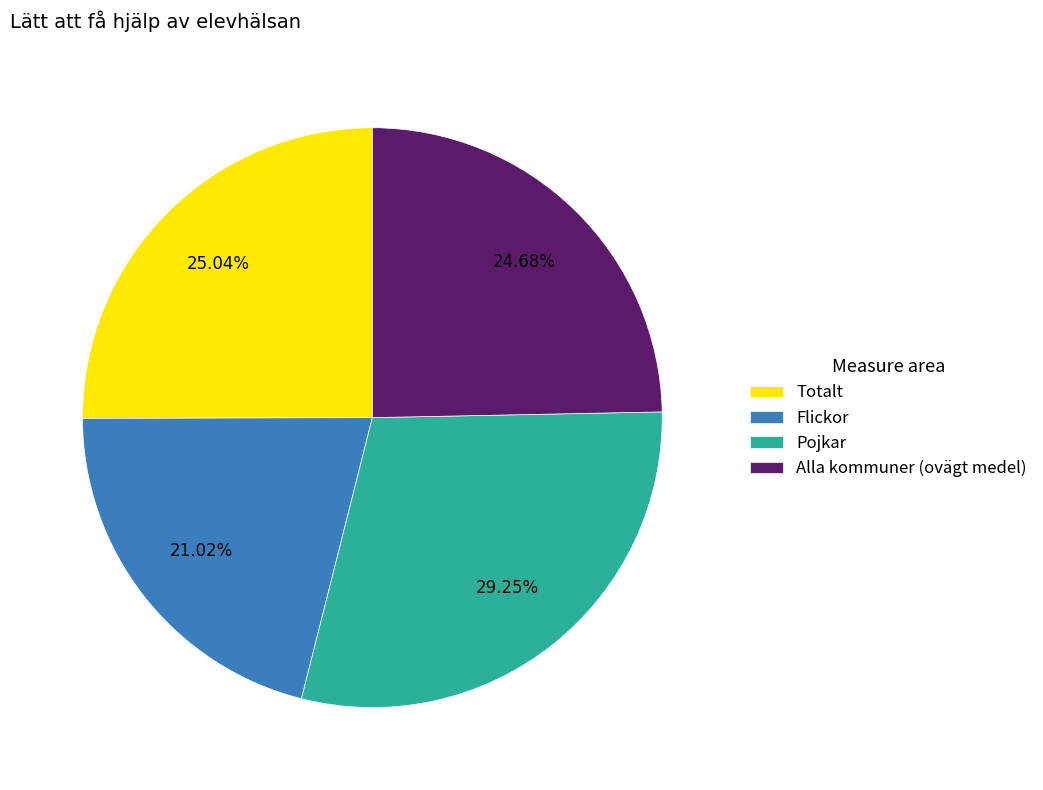

Which has a higher value, Totalt or Flickor?

Totalt